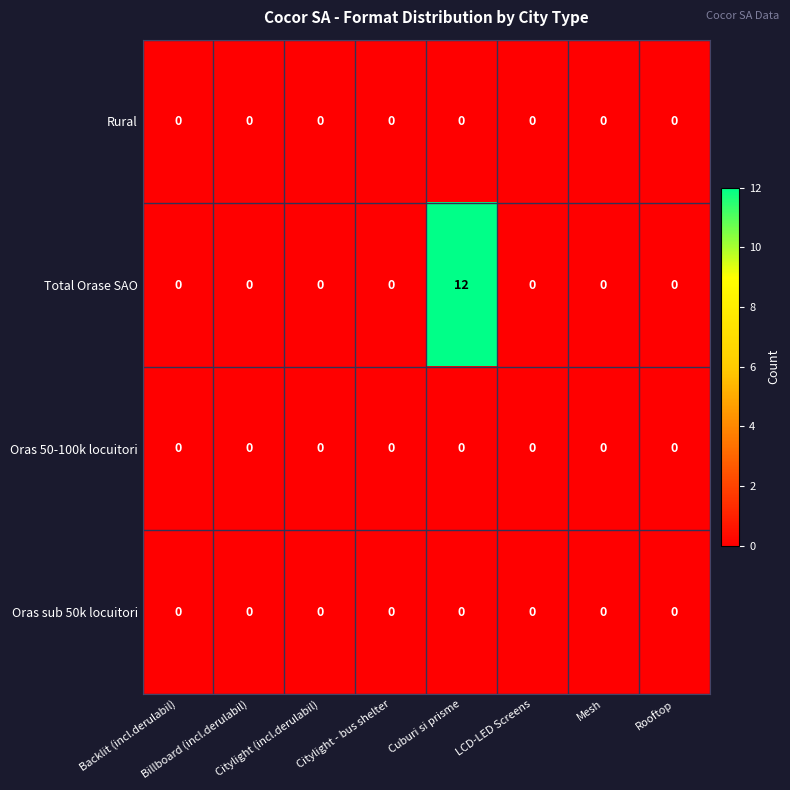

What is the maximum value for Total Orase SAO?

12